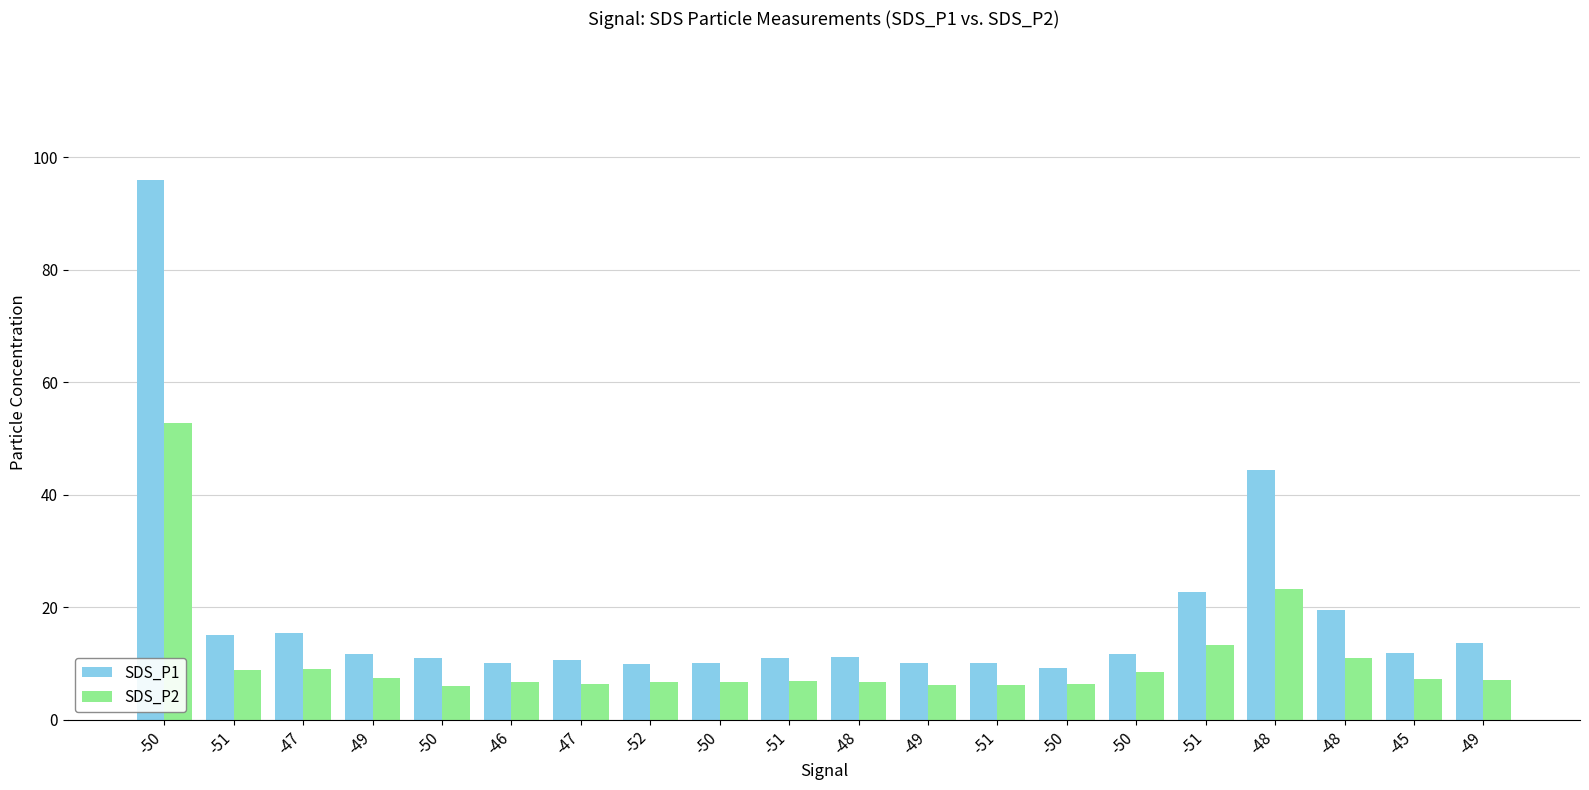

List the series in order of their overall mean, lowest first.

SDS_P2, SDS_P1